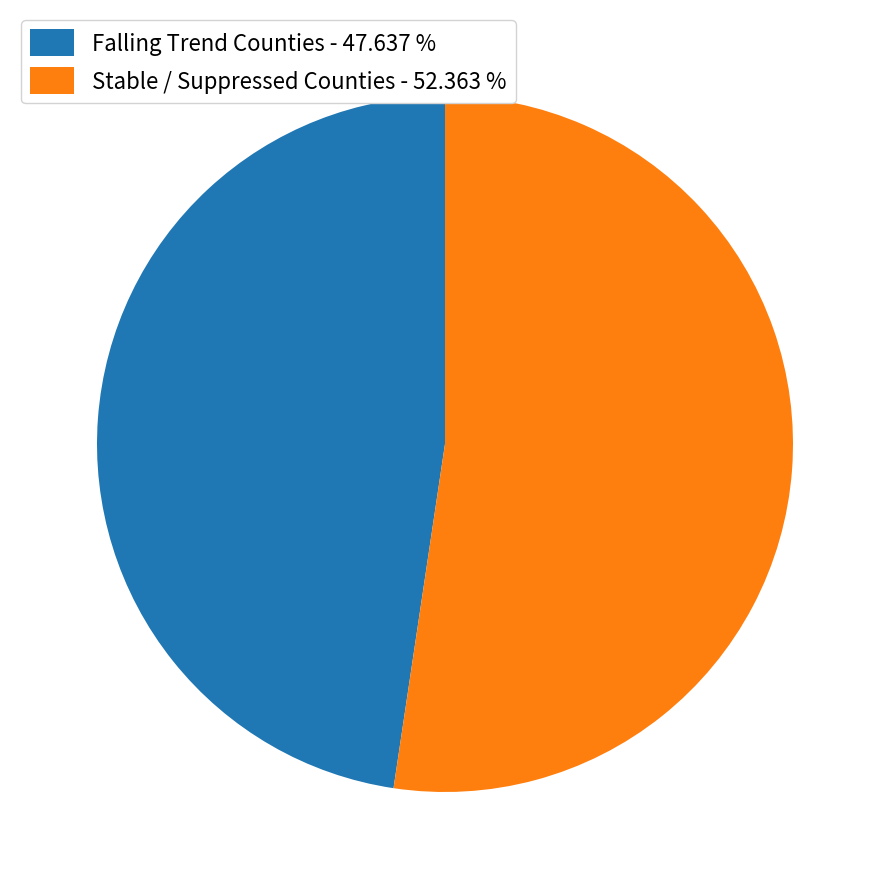

Is the sum of Falling Trend Counties - 47.637 % and Stable / Suppressed Counties - 52.363 % greater than half?

Yes